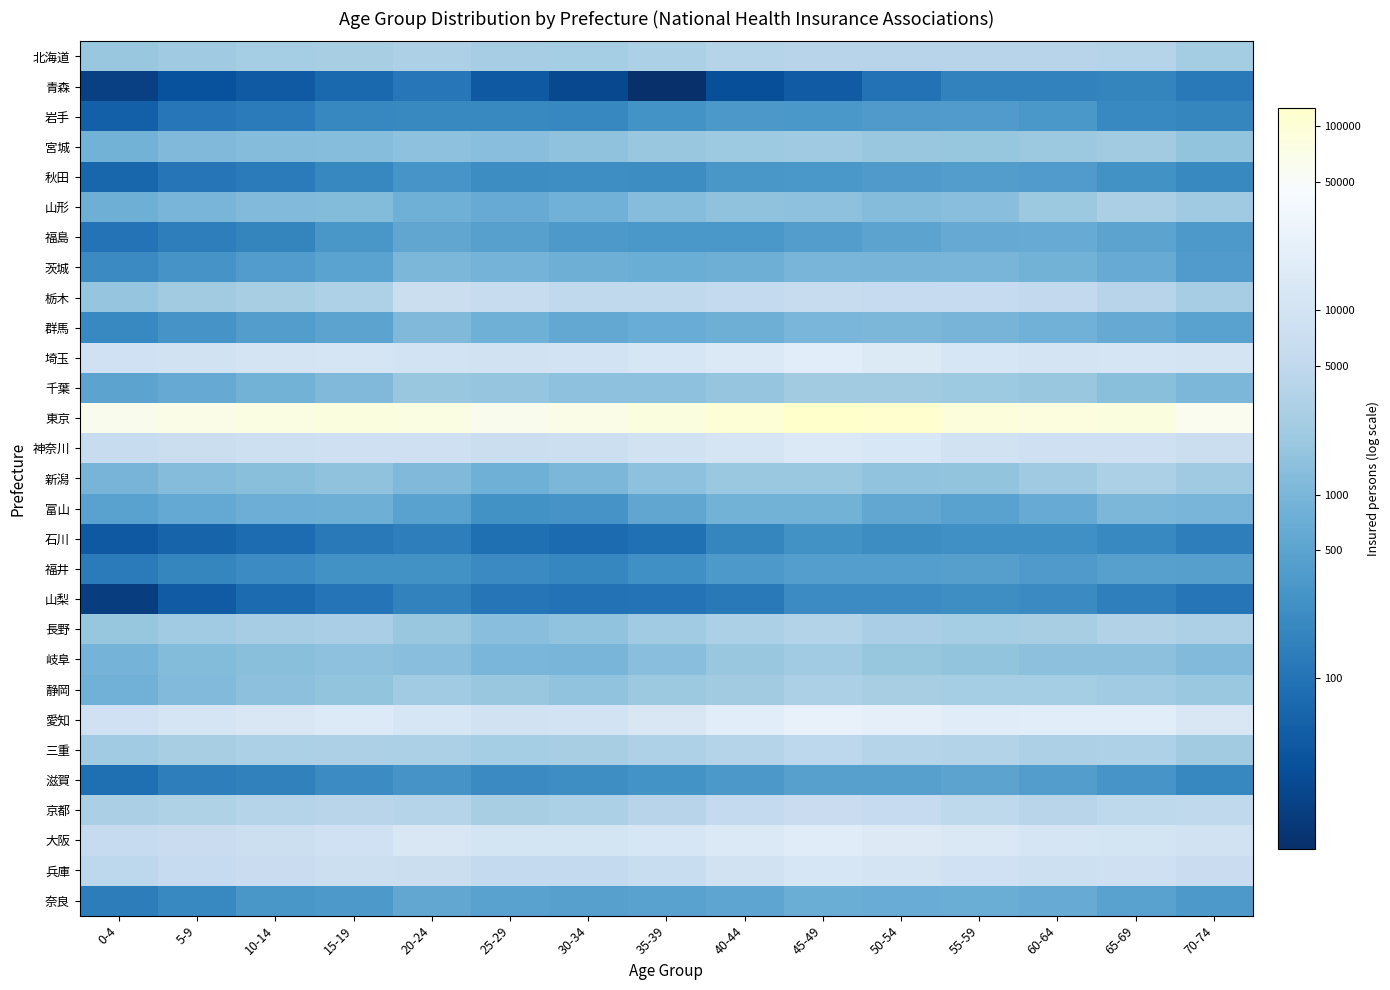

Count the number of categories in the chart.

15